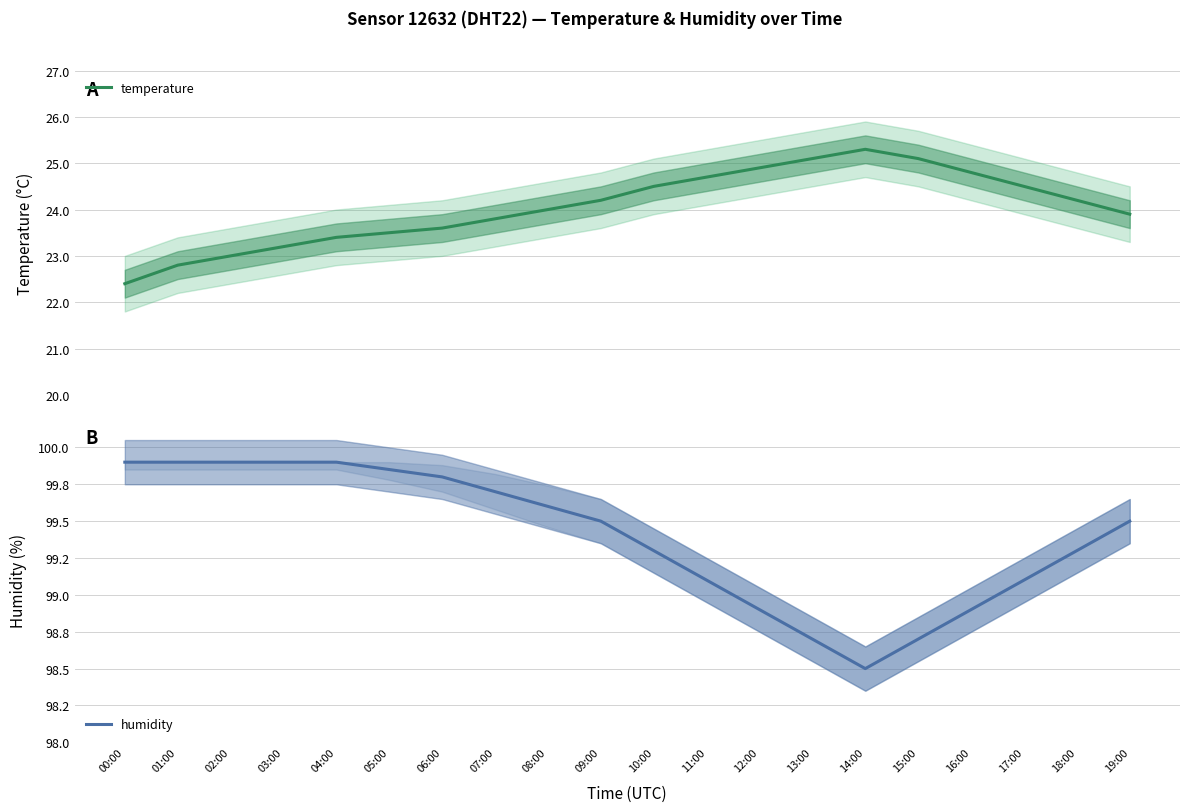

True or false: humidity and temperature intersect in this chart.

False